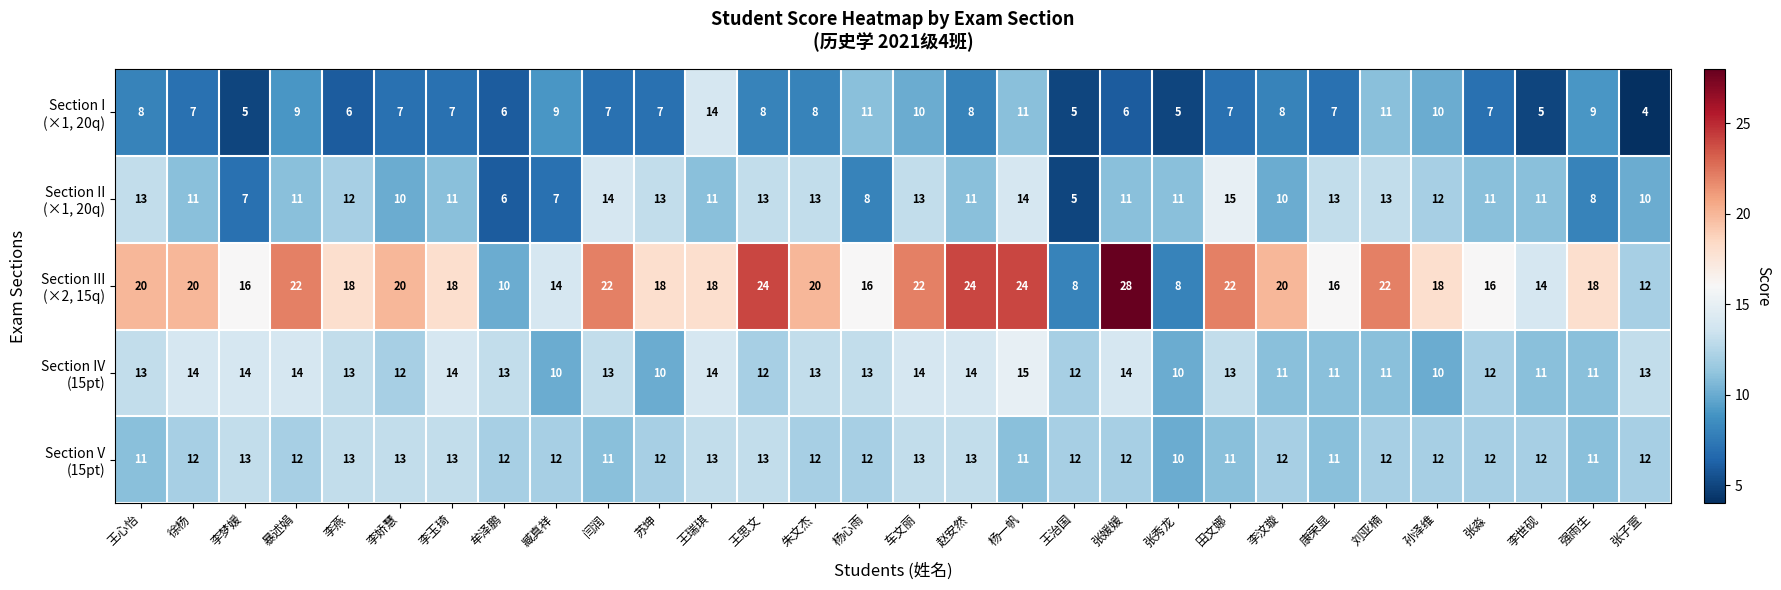

What is the greatest value displayed?

28